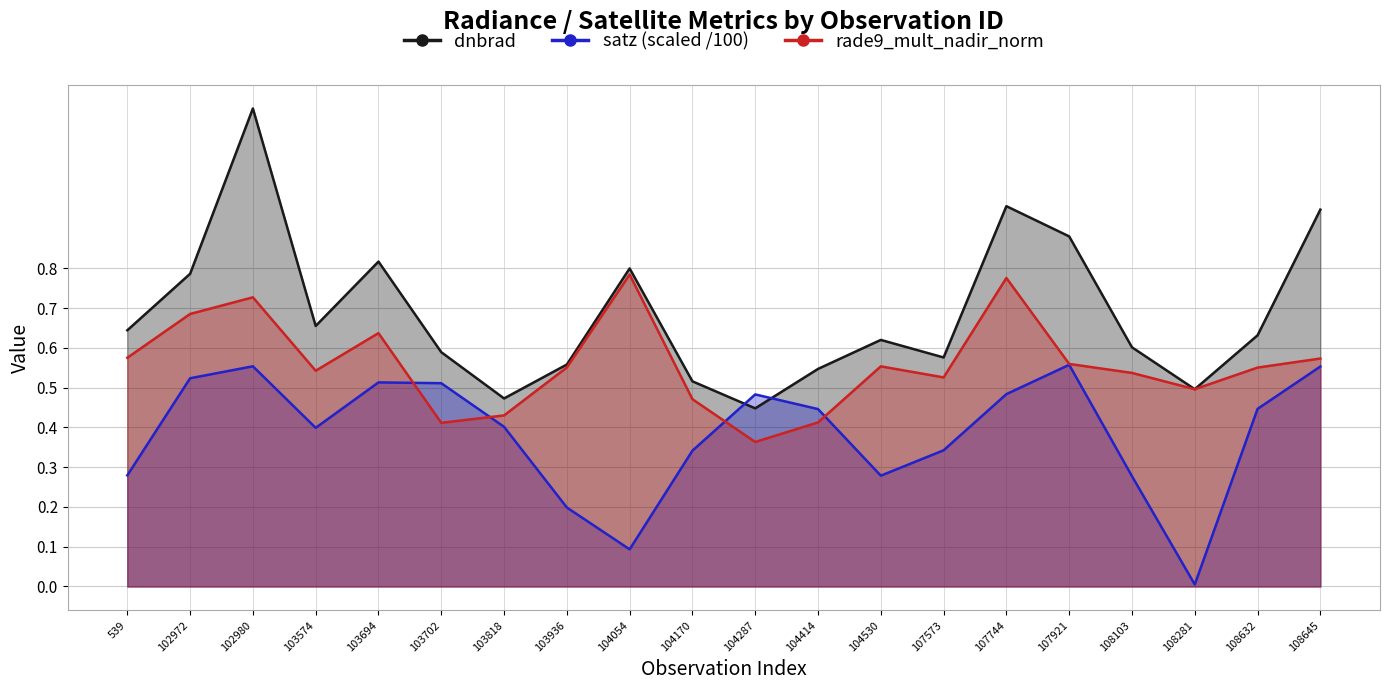

List the labels in order of satz value, largest first.

107921, 102980, 108645, 102972, 103694, 103702, 107744, 104287, 108632, 104414, 103818, 103574, 107573, 104170, 539, 104530, 108103, 103936, 104054, 108281